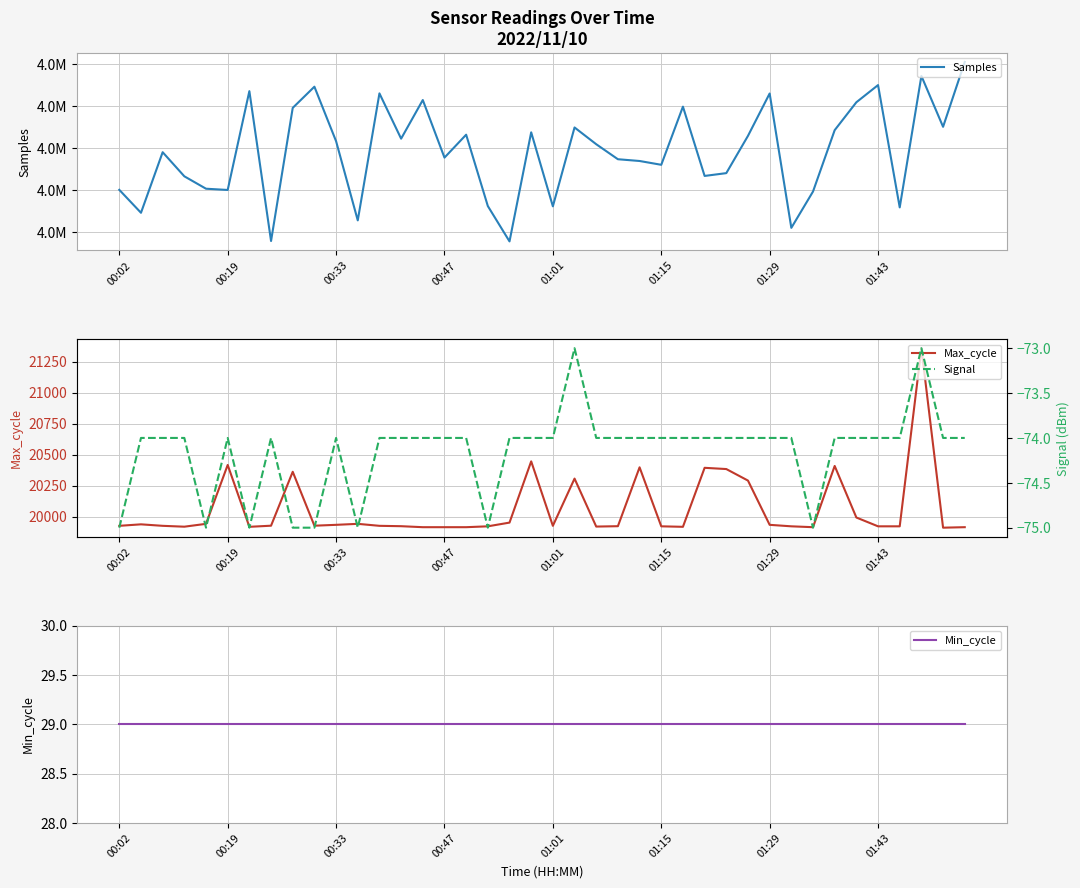

True or false: Samples has a value of 4906571 at 16.

True